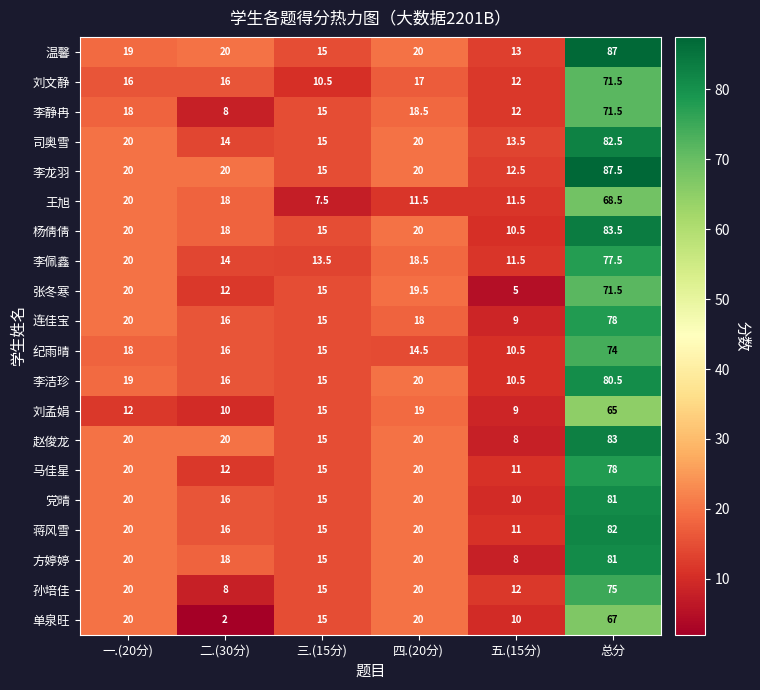

Where does the 李佩鑫 series first go above 18?

一.(20分)